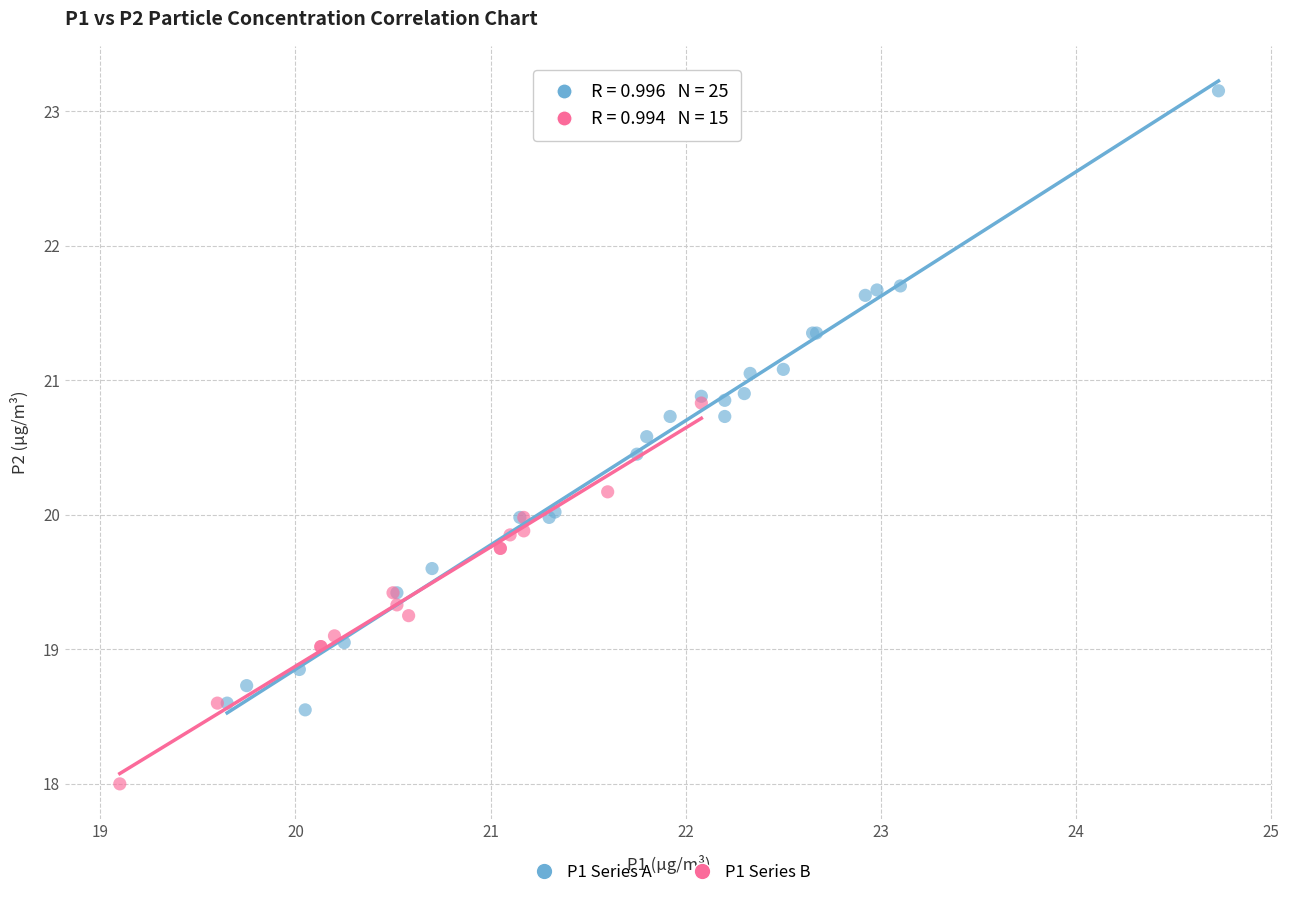

Which series contains the lowest Y value?

P1 Series B